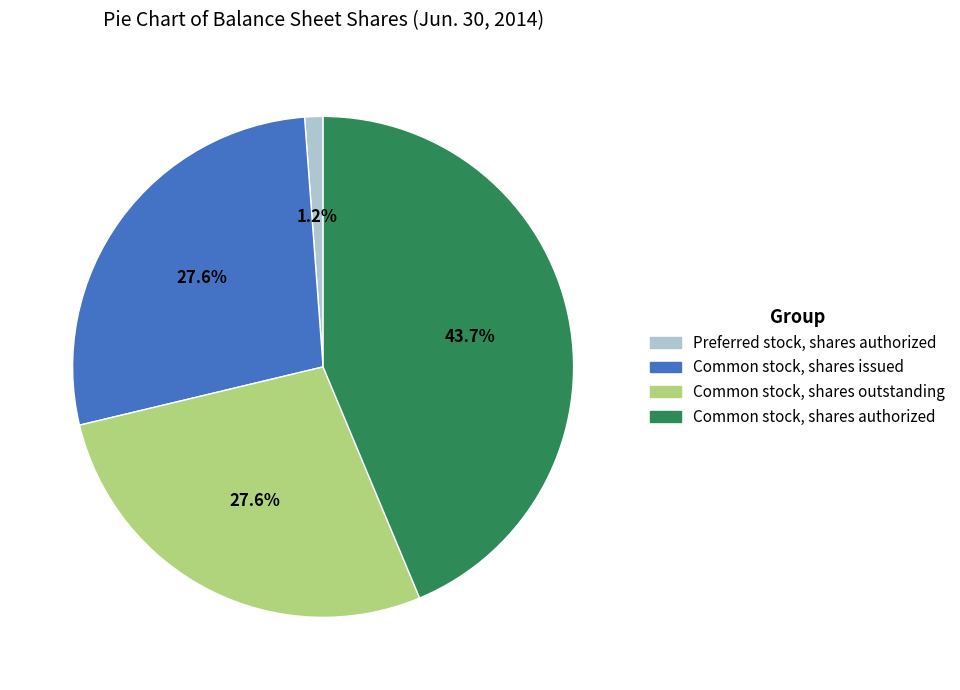

What percentage is the Common stock, shares outstanding slice, to the nearest percent?

28%